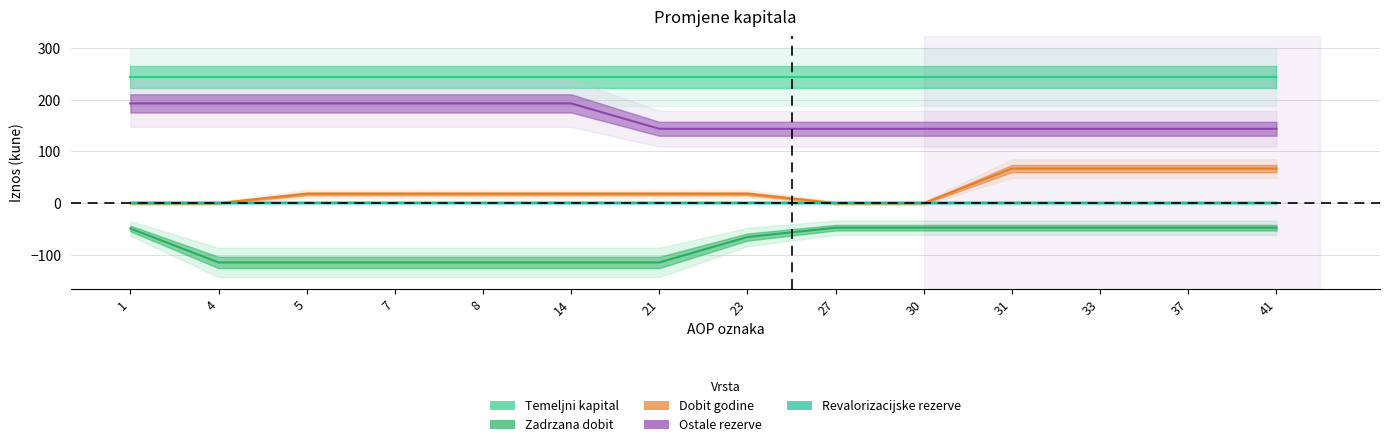

Rank the series by their maximum value, from highest to lowest.

Temeljni kapital, Ostale rezerve, Dobit godine, Revalorizacijske rezerve, Zadrzana dobit